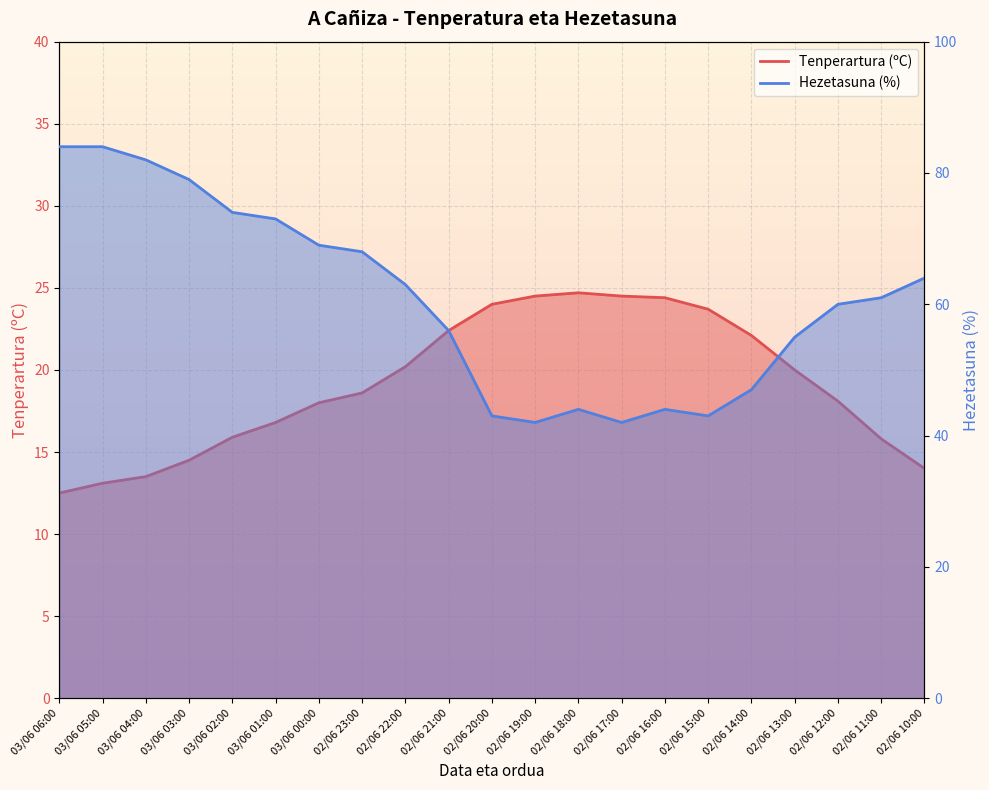

At 03/06 06:00, list the series in order from largest to smallest.

Hezetasuna (%), Tenperartura (ºC)